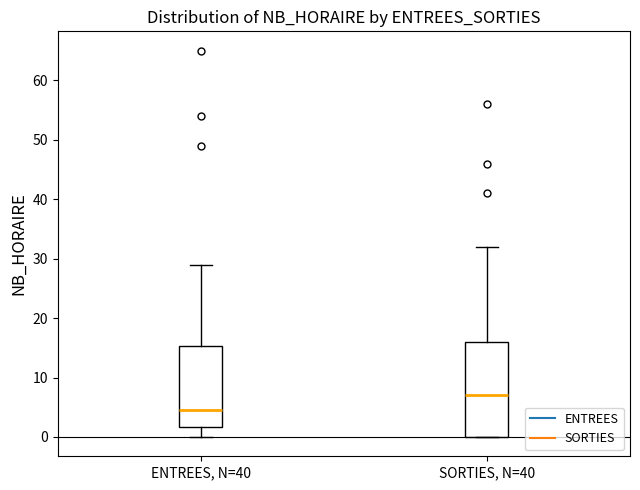

Which box has the lowest median line?

ENTREES, N=40